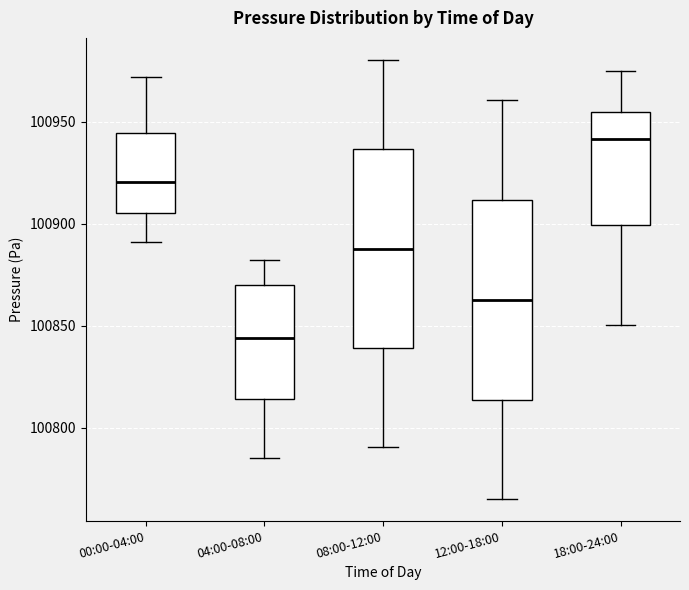

Which box has the highest median line?

18:00-24:00